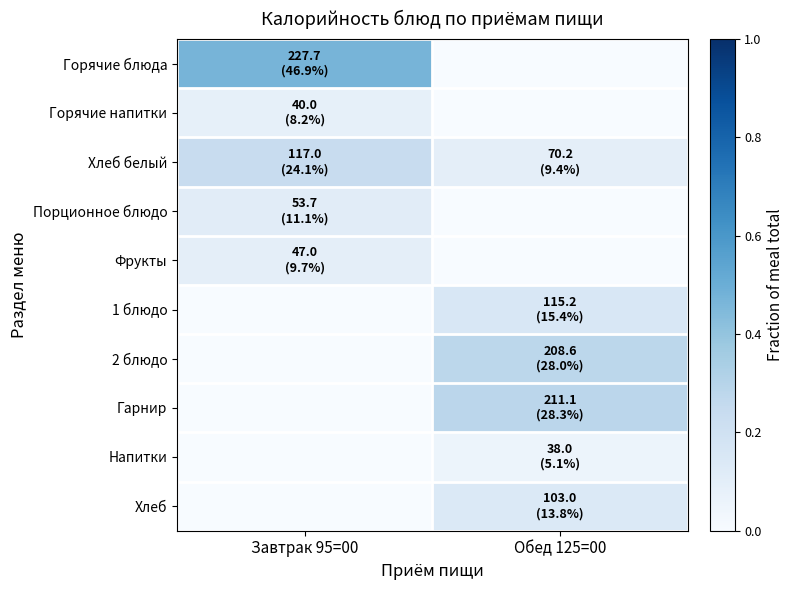

Reading right to left, list all the values displayed in this chart.

Горячие блюда: Обед 125=00=0.0	Завтрак 95=00=0.5
Горячие напитки: Обед 125=00=0.0	Завтрак 95=00=0.1
Хлеб белый: Обед 125=00=0.1	Завтрак 95=00=0.2
Порционное блюдо: Обед 125=00=0.0	Завтрак 95=00=0.1
Фрукты: Обед 125=00=0.0	Завтрак 95=00=0.1
1 блюдо: Обед 125=00=0.2	Завтрак 95=00=0.0
2 блюдо: Обед 125=00=0.3	Завтрак 95=00=0.0
Гарнир: Обед 125=00=0.3	Завтрак 95=00=0.0
Напитки: Обед 125=00=0.1	Завтрак 95=00=0.0
Хлеб: Обед 125=00=0.1	Завтрак 95=00=0.0